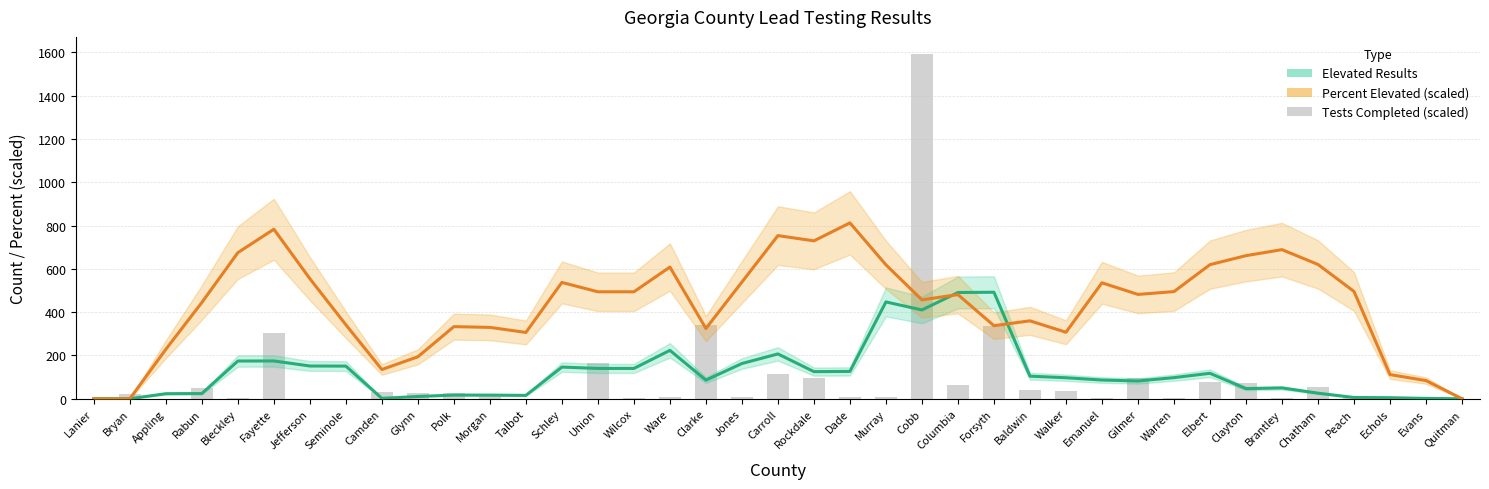

List the labels in order of Elevated Results value, smallest first.

Lanier, Bryan, Quitman, Evans, Camden, Echols, Peach, Glynn, Talbot, Morgan, Polk, Appling, Rabun, Chatham, Clayton, Brantley, Gilmer, Clarke, Emanuel, Walker, Warren, Baldwin, Elbert, Rockdale, Dade, Union, Wilcox, Schley, Seminole, Jefferson, Jones, Bleckley, Fayette, Carroll, Ware, Cobb, Murray, Columbia, Forsyth